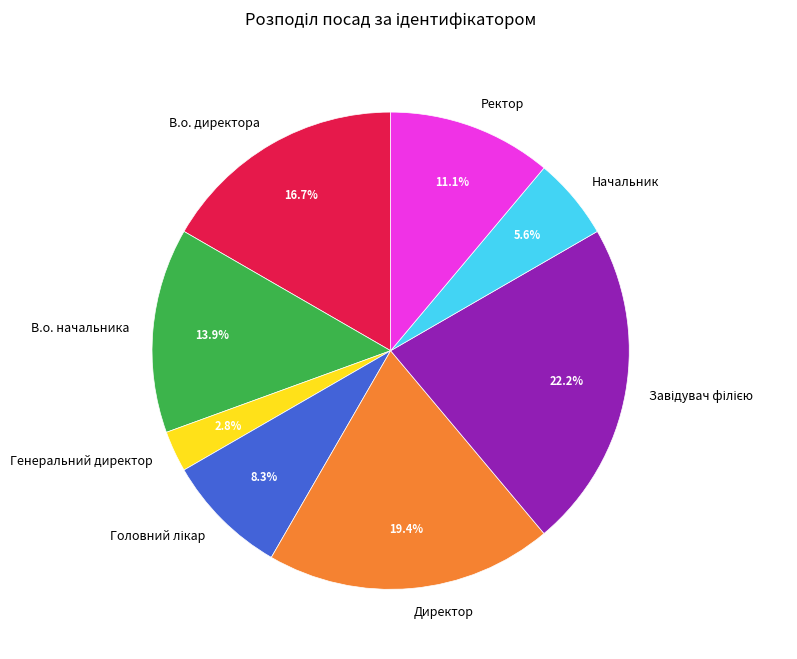

What percentage is NOT represented by В.о. начальника?

86.1%